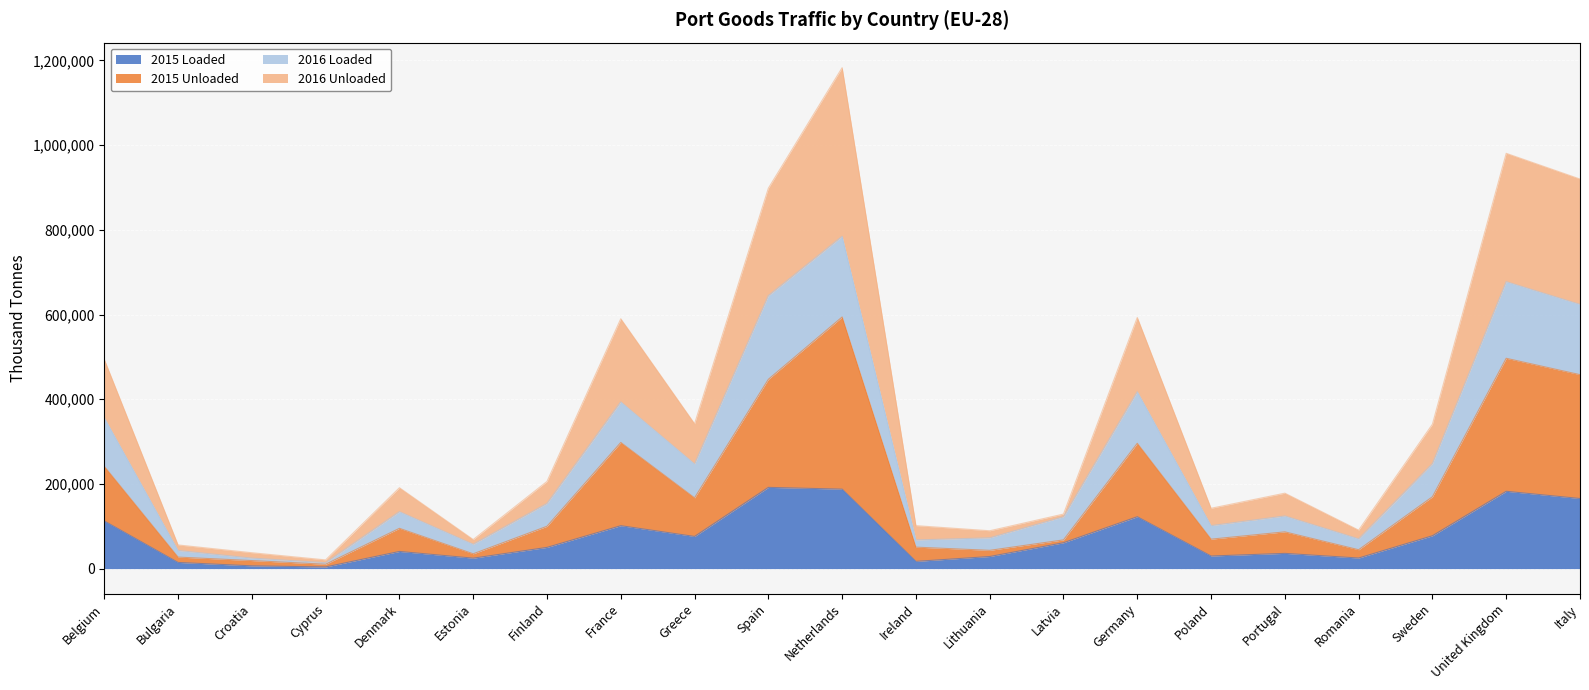

At which category is the sum across all series the highest?

Netherlands